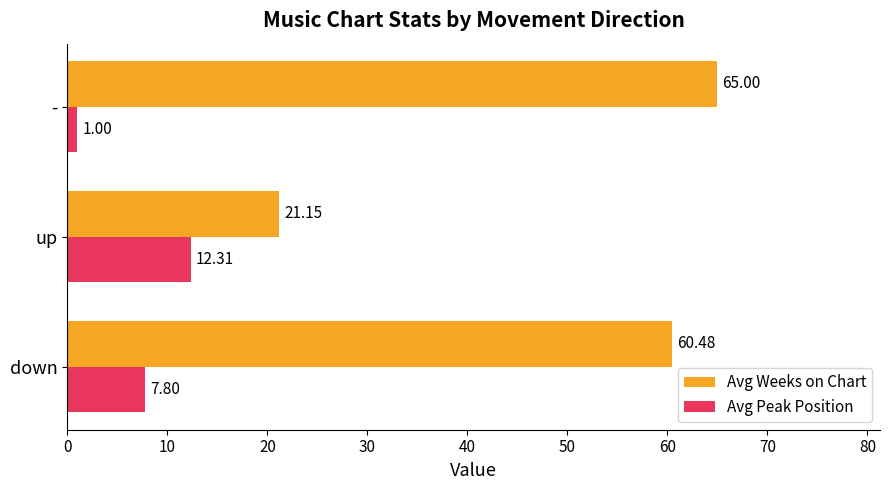

What is the difference between the Avg Peak Position values at up and -?

11.3